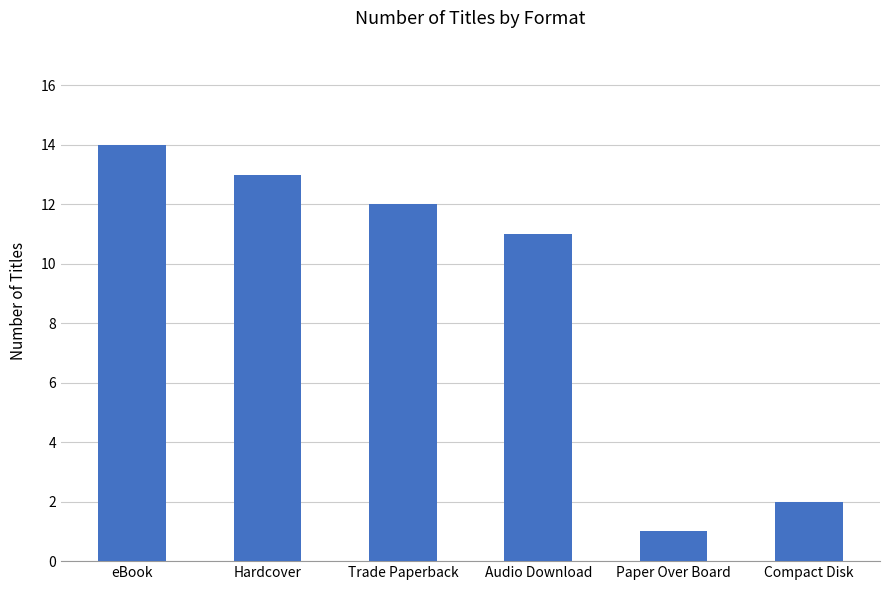

Count the number of categories in the chart.

6